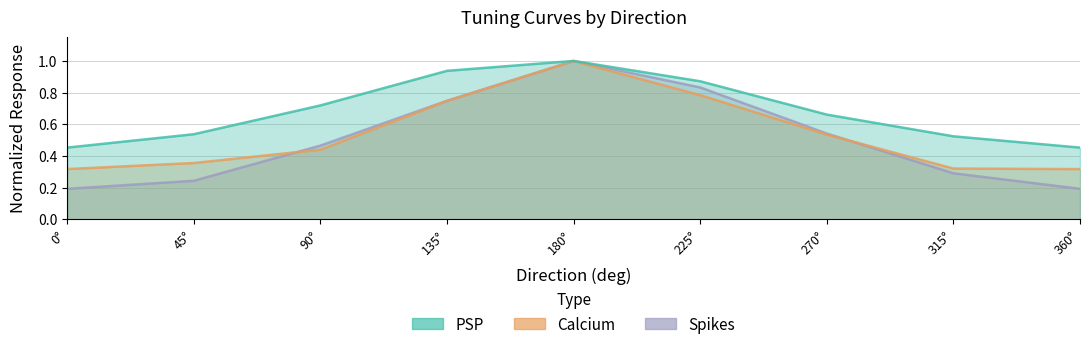

Which has a higher value, 0° or 135°?

135°